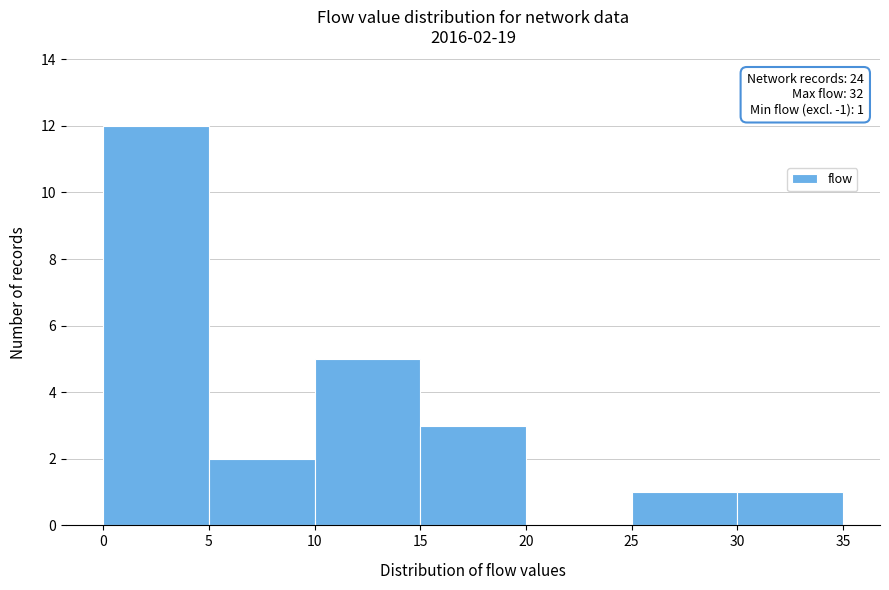

Which range on the x-axis has the tallest bar?

0 to 5